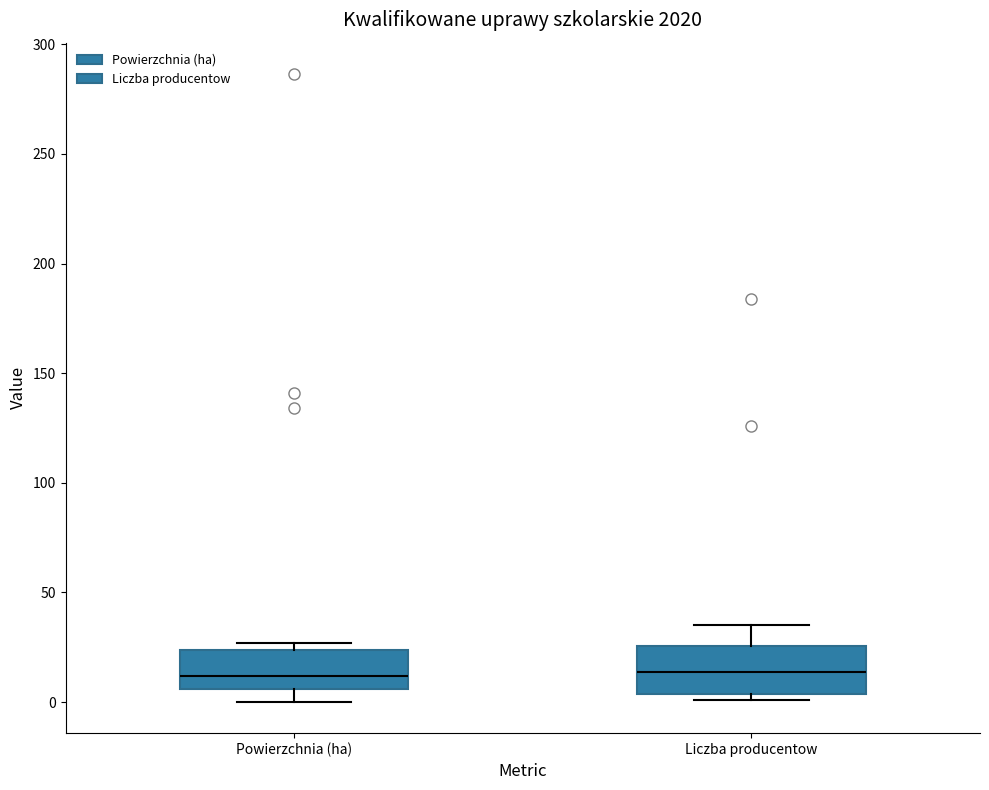

Reading left to right, read every box against the y-axis: the position of its median line, the range the box covers, and the ends of its whiskers. The values are not printed on the chart, so give them approximately, as read against the axis.

Powierzchnia (ha): median 10, box 5 to 25, whiskers 0 to 25 (just above the box's upper edge)
Liczba producentow: median 15, box 5 to 25, whiskers 0 to 35